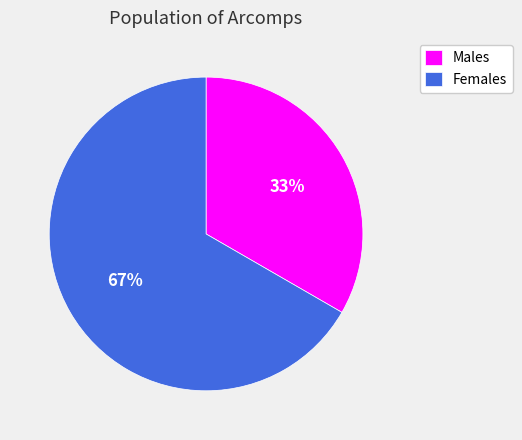

To the nearest percent, what portion does Females represent?

67%